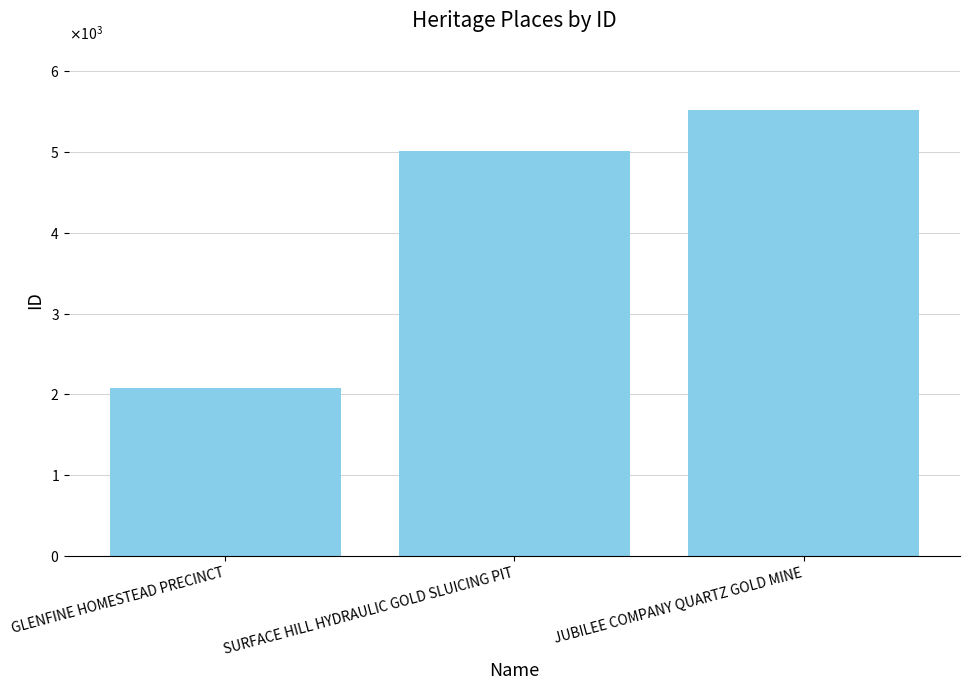

Are the bars horizontal?

No